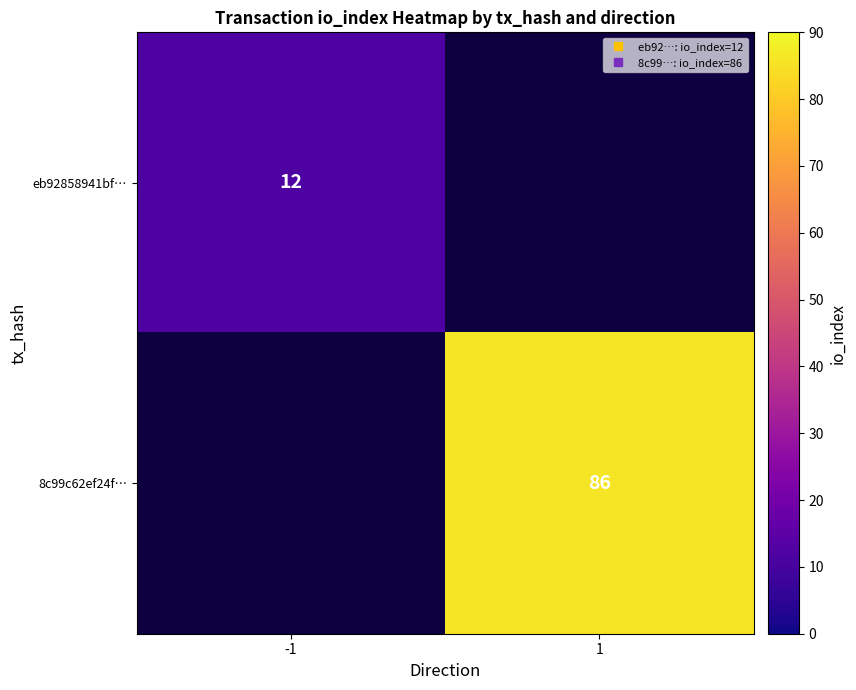

How many distinct data groups are displayed?

2